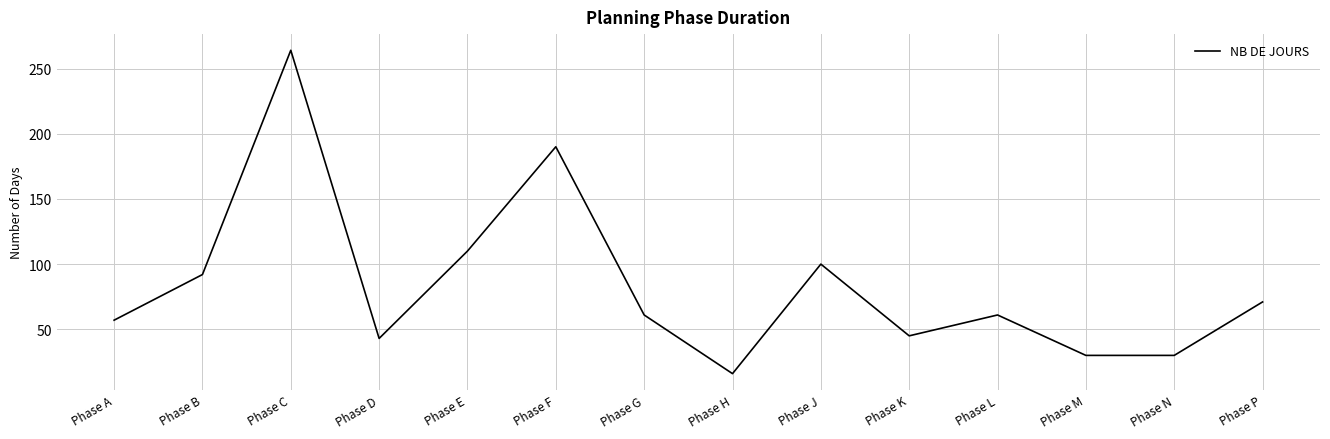

The chart shows a value of 30 at Phase M. True or false?

True